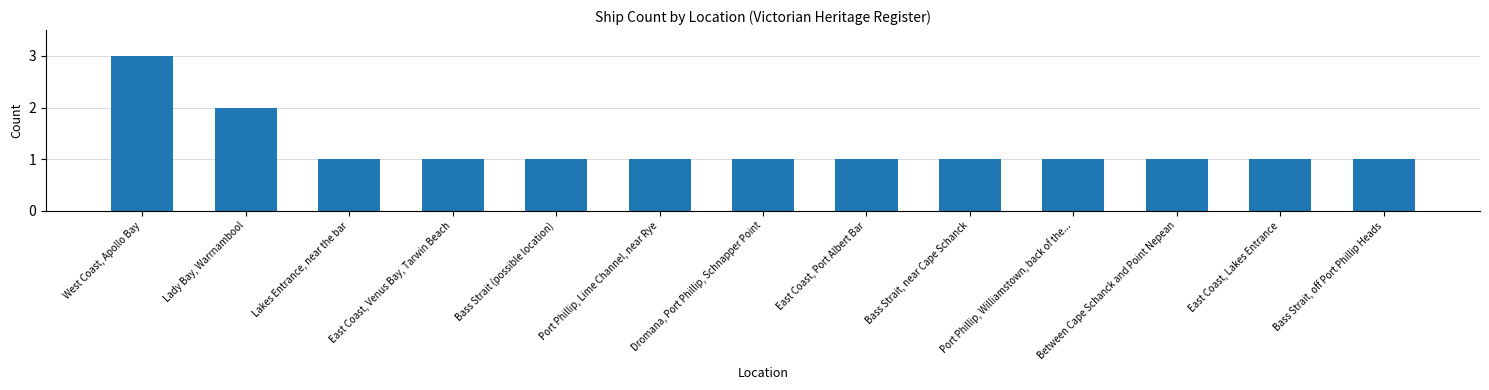

What is the sum of all values?

16